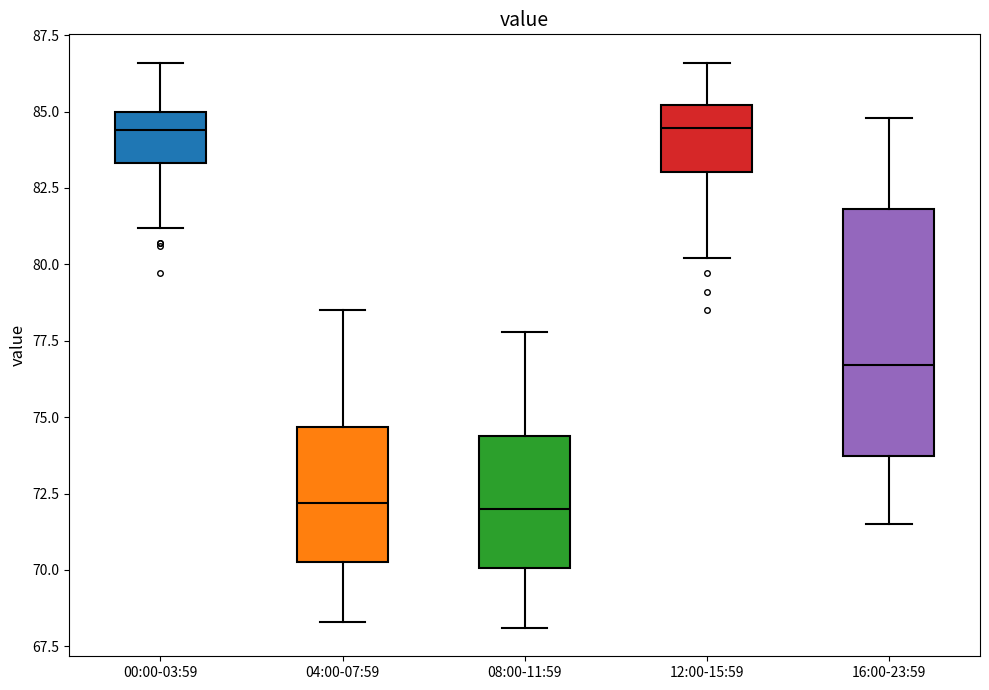

Reading left to right, transcribe this box plot: for each box, give where its median line is, the range the box spans, and where its two whiskers end, as read against the y-axis. The values are not printed on the chart, so give them approximately, as read against the axis.

00:00-03:59: median 84.5, box 83.5 to 85.0, whiskers 81.0 to 86.5
04:00-07:59: median 72.0, box 70.5 to 74.5, whiskers 68.5 to 78.5
08:00-11:59: median 72.0, box 70.0 to 74.5, whiskers 68.0 to 78.0
12:00-15:59: median 84.5, box 83.0 to 85.0, whiskers 80.0 to 86.5
16:00-23:59: median 76.5, box 73.5 to 82.0, whiskers 71.5 to 85.0